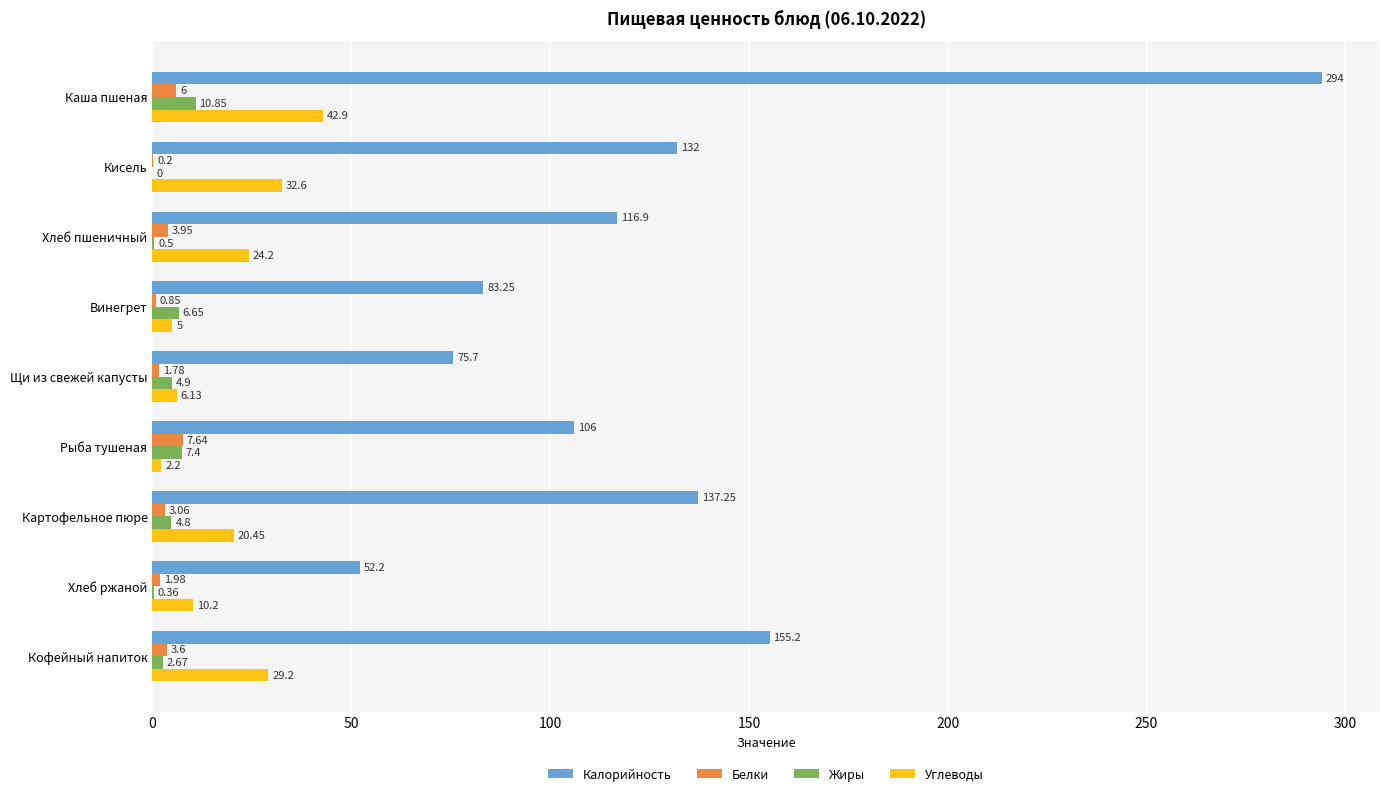

What are all the series names shown in the legend?

Калорийность, Белки, Жиры, Углеводы